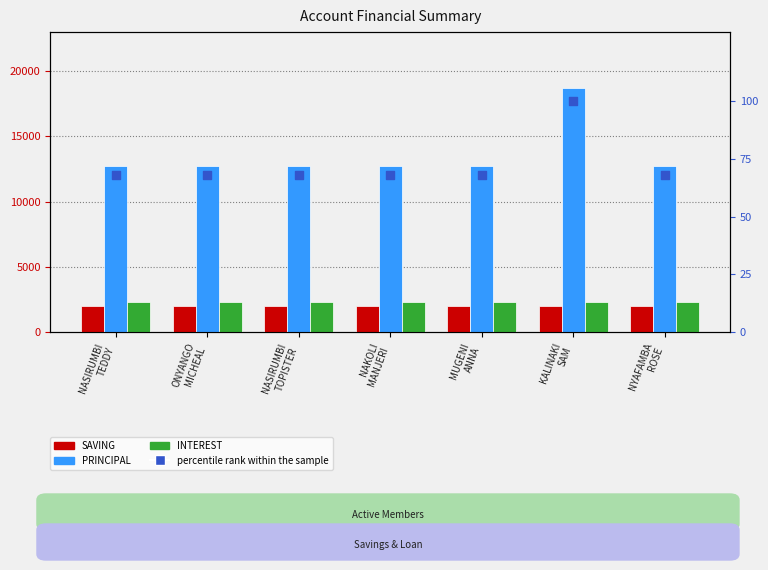

Is the value of percentile rank within the sample at NAKOLI
MANJERI greater than the value of PRINCIPAL at NASIRUMBI
TOPISTER?

No